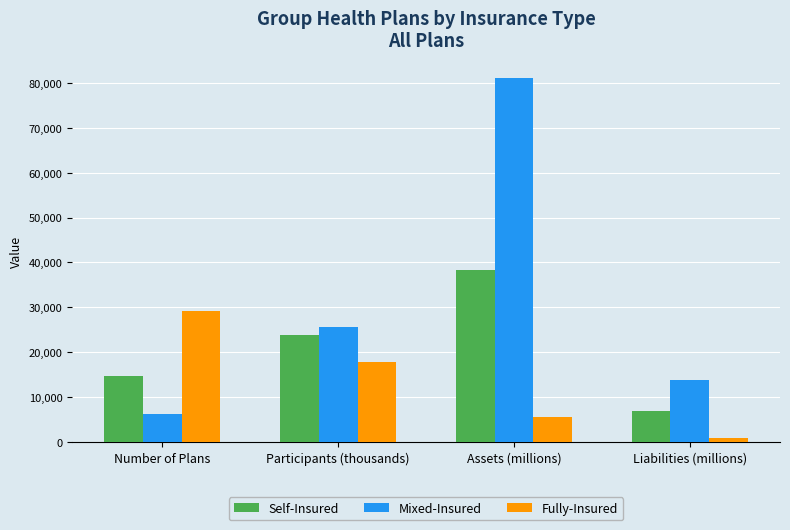

Which series has the widest spread of values?

Mixed-Insured